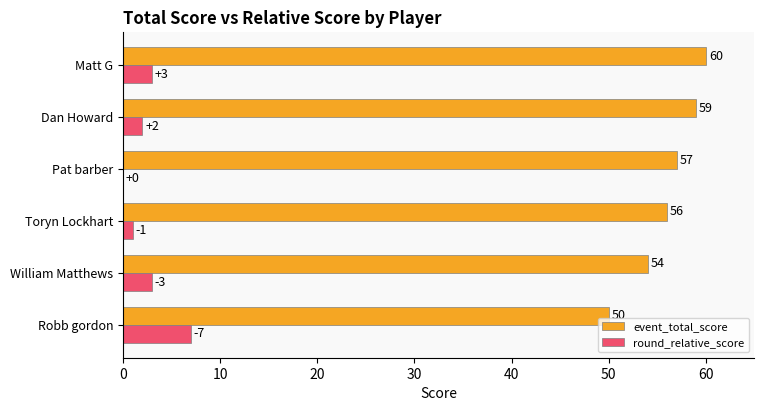

How many round_relative_score values are between 1 and 3?

4